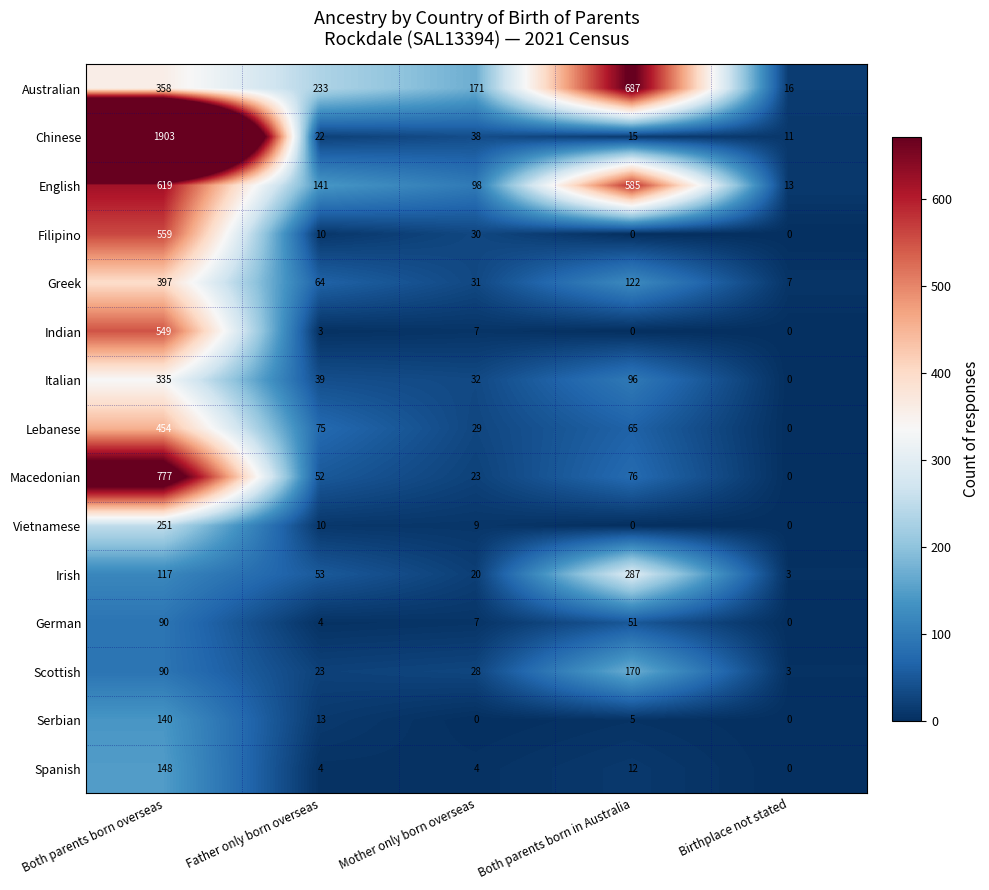

At which label does Greek reach its peak?

Both parents born overseas